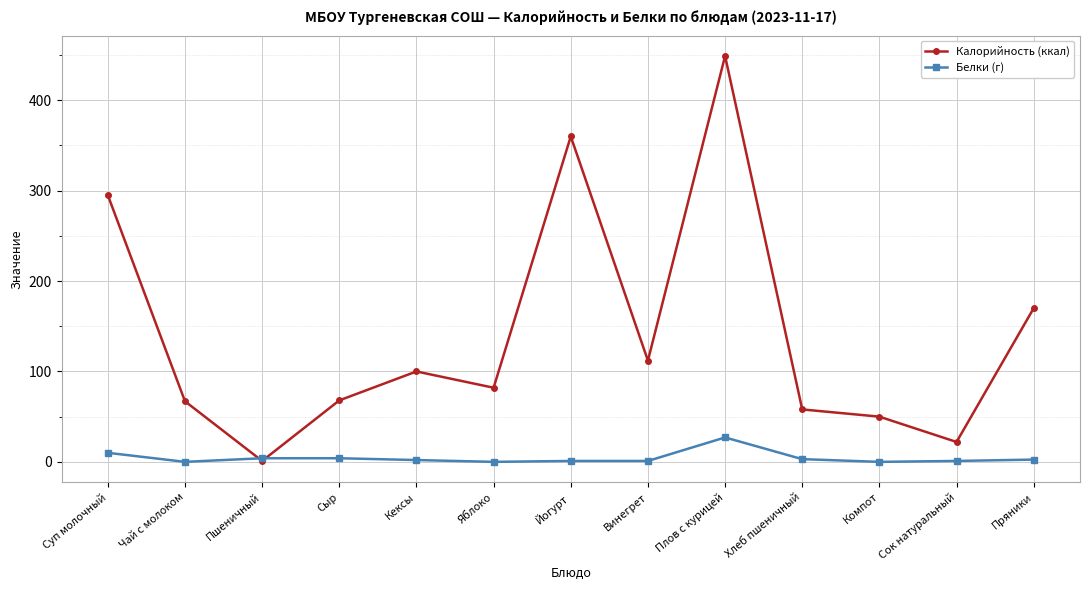

At which category is the sum across all series the highest?

Плов с курицей